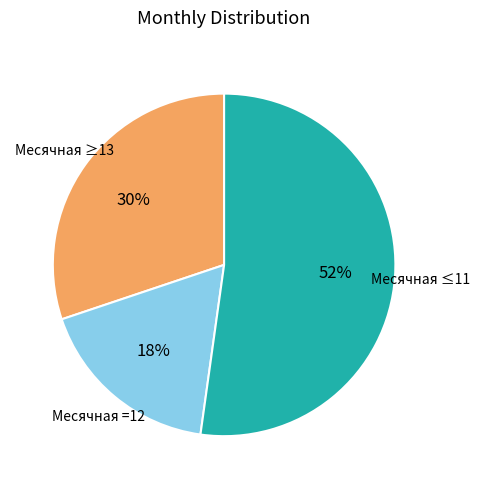

Is there a majority slice in this chart?

Yes